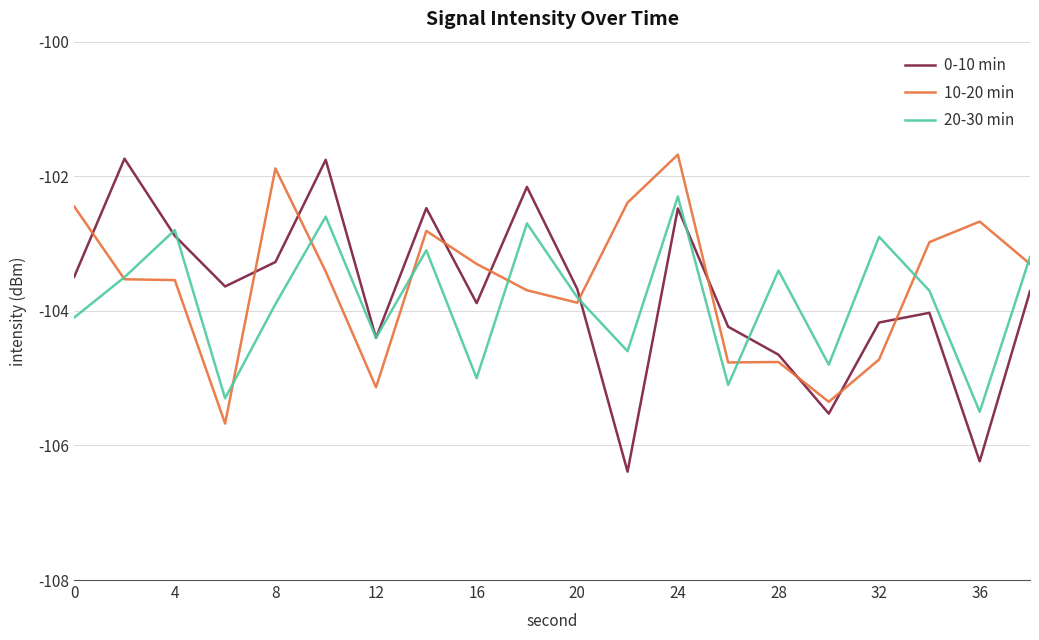

What is the maximum value shown in the chart?

-101.7